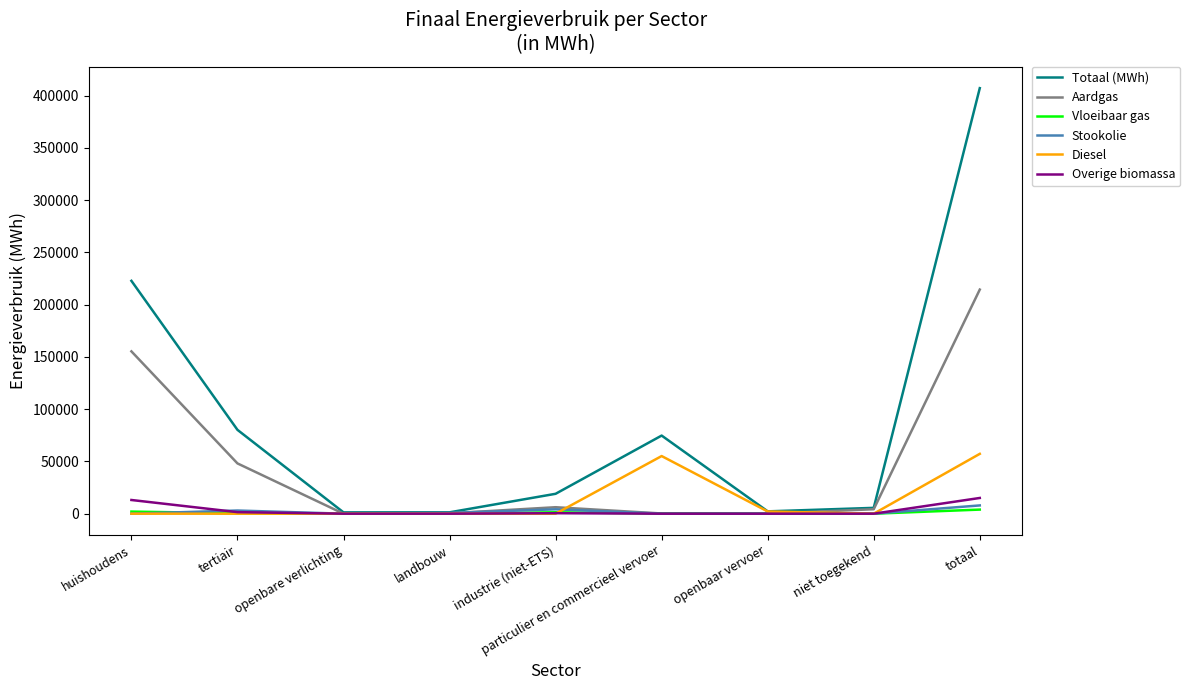

Which series has the largest range (max minus min)?

Totaal (MWh)